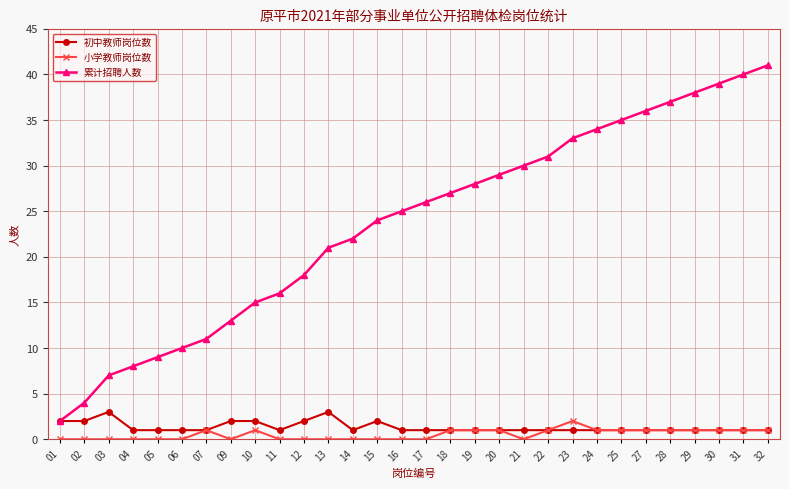

True or false: 初中教师岗位数 has more than 0 points higher than both neighbors.

True